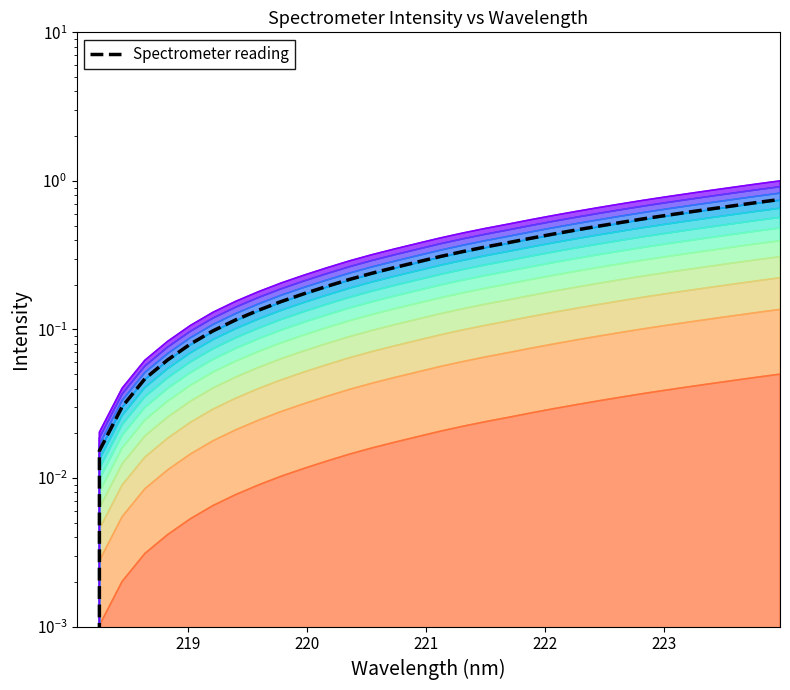

What is the difference between the maximum and second lowest values?

0.7